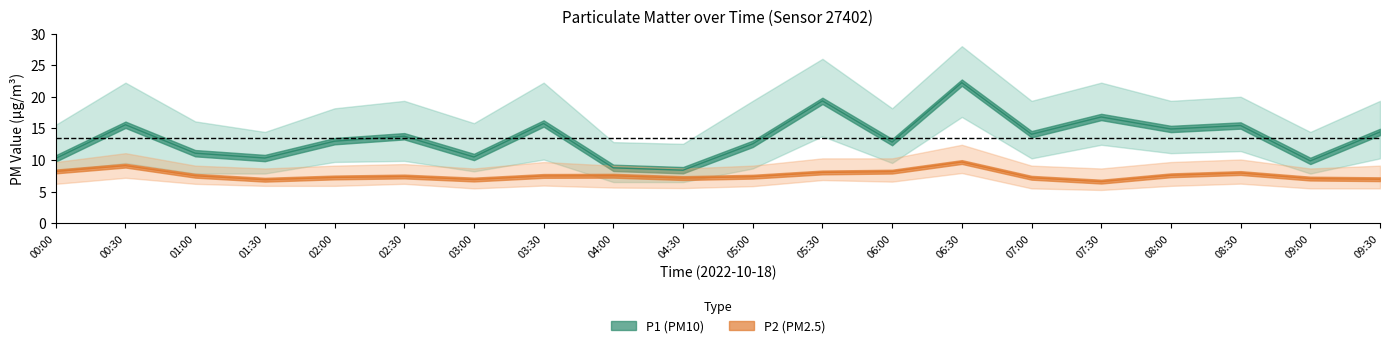

Which has a higher value, 01:00 or 03:00?

01:00